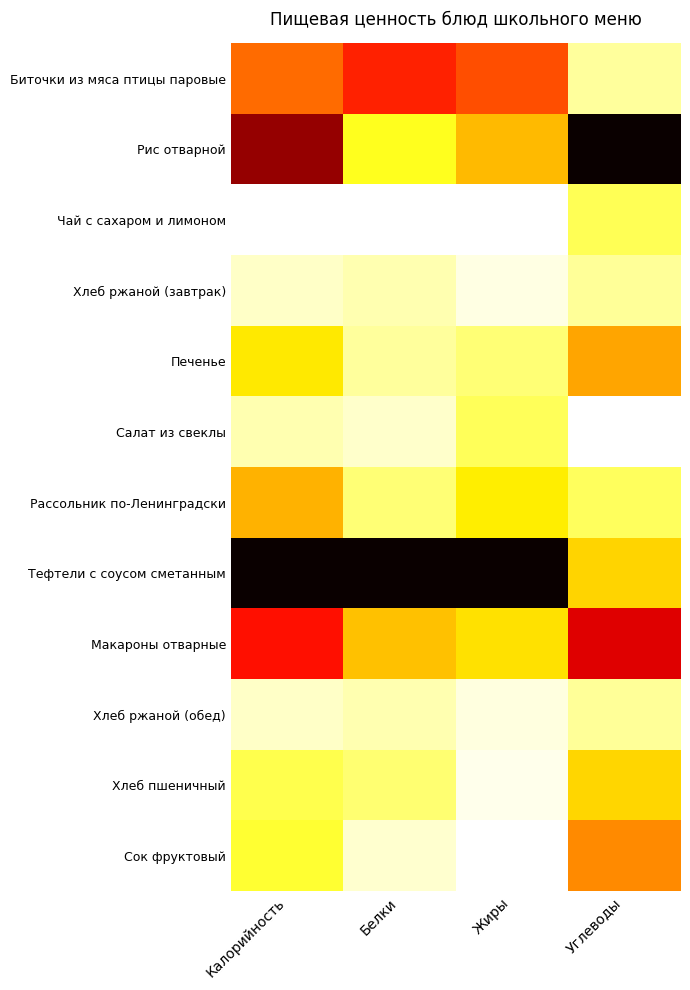

Between Белки and Углеводы, which is larger?

Белки